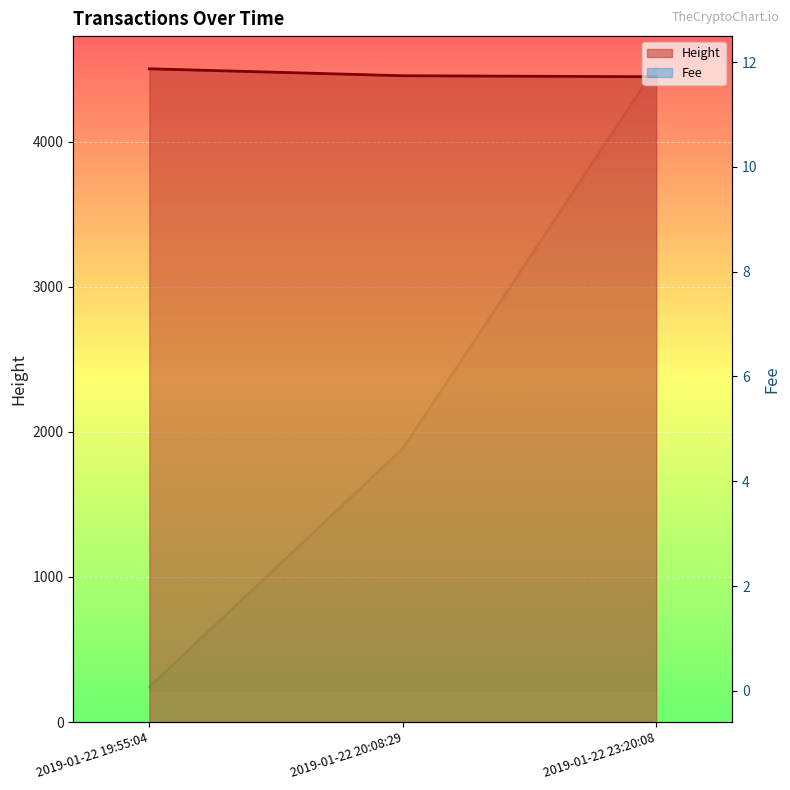

Which series has the largest total across all categories?

Height